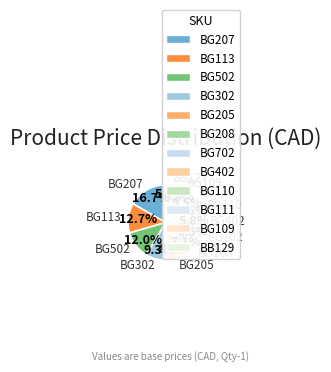

How many segments does this pie chart have?

12